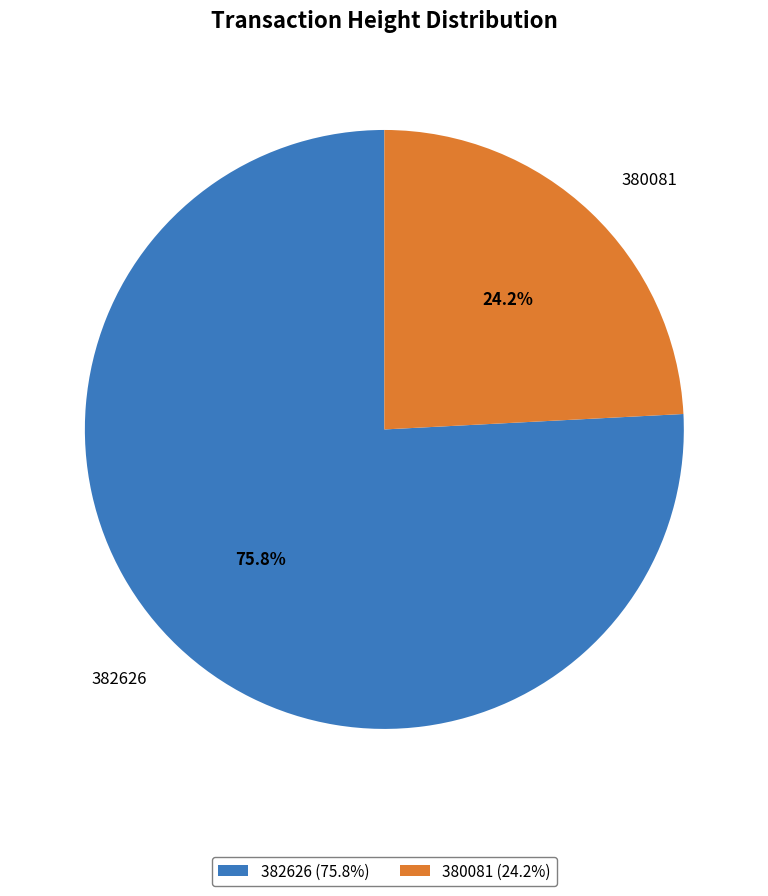

What percentage is the 380081 slice, to the nearest percent?

24%